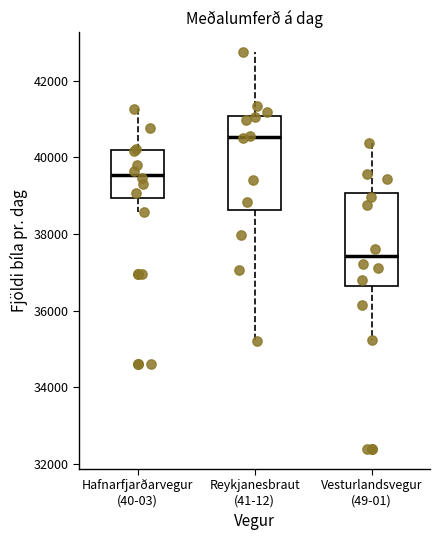

Where is the upper edge of the box for Hafnarfjarðarvegur (40-03) on the y-axis? The values are not printed on the chart, so give them approximately, as read against the axis.

40200